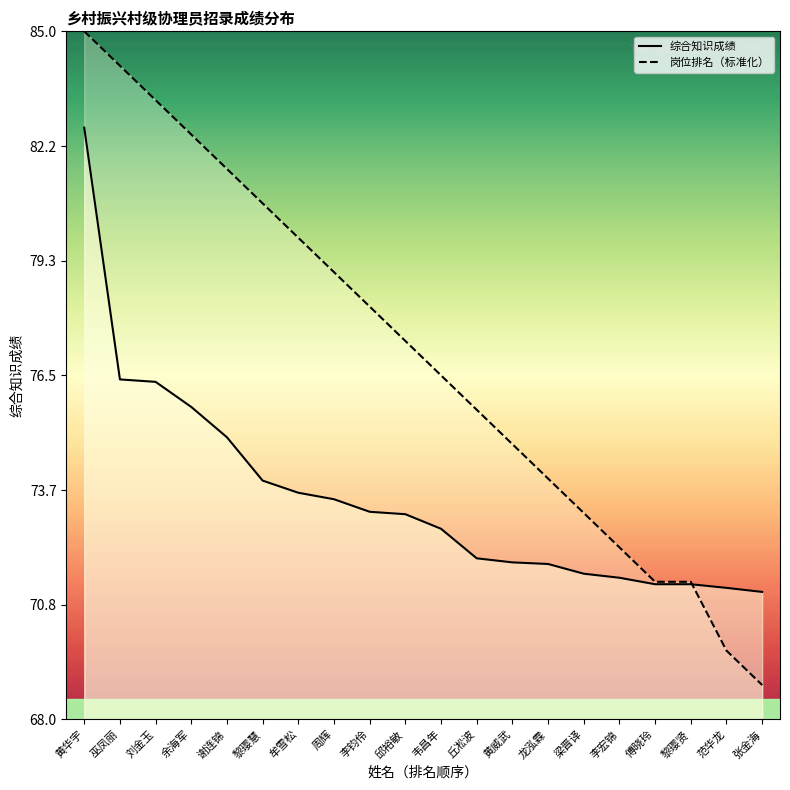

Reading left to right, extract all data points from this chart.

综合知识成绩: 黄华宇=82.6	巫凤丽=76.4	刘金玉=76.3	余海军=75.7	谢连锦=75.0	黎璎慧=73.9	牟雪松=73.6	周辉=73.4	李钧伶=73.1	邱裕敏=73.1	韦昌年=72.7	丘凇波=72.0	黄威武=71.9	龙泓霖=71.8	梁晋译=71.6	李宏锦=71.5	傅晓玲=71.3	黎璎贤=71.3	范华龙=71.2	张金海=71.2
岗位排名（标准化）: 黄华宇=85.0	巫凤丽=84.2	刘金玉=83.3	余海军=82.5	谢连锦=81.6	黎璎慧=80.8	牟雪松=79.9	周辉=79.0	李钧伶=78.2	邱裕敏=77.3	韦昌年=76.5	丘凇波=75.7	黄威武=74.8	龙泓霖=74.0	梁晋译=73.1	李宏锦=72.2	傅晓玲=71.4	黎璎贤=71.4	范华龙=69.7	张金海=68.8